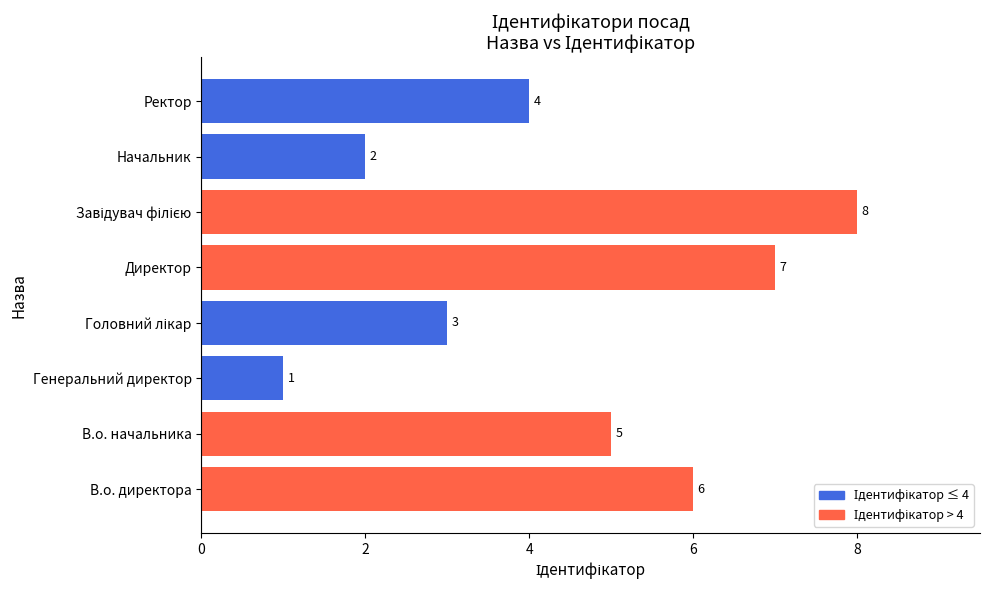

The value at В.о. директора is 2. True or false?

False